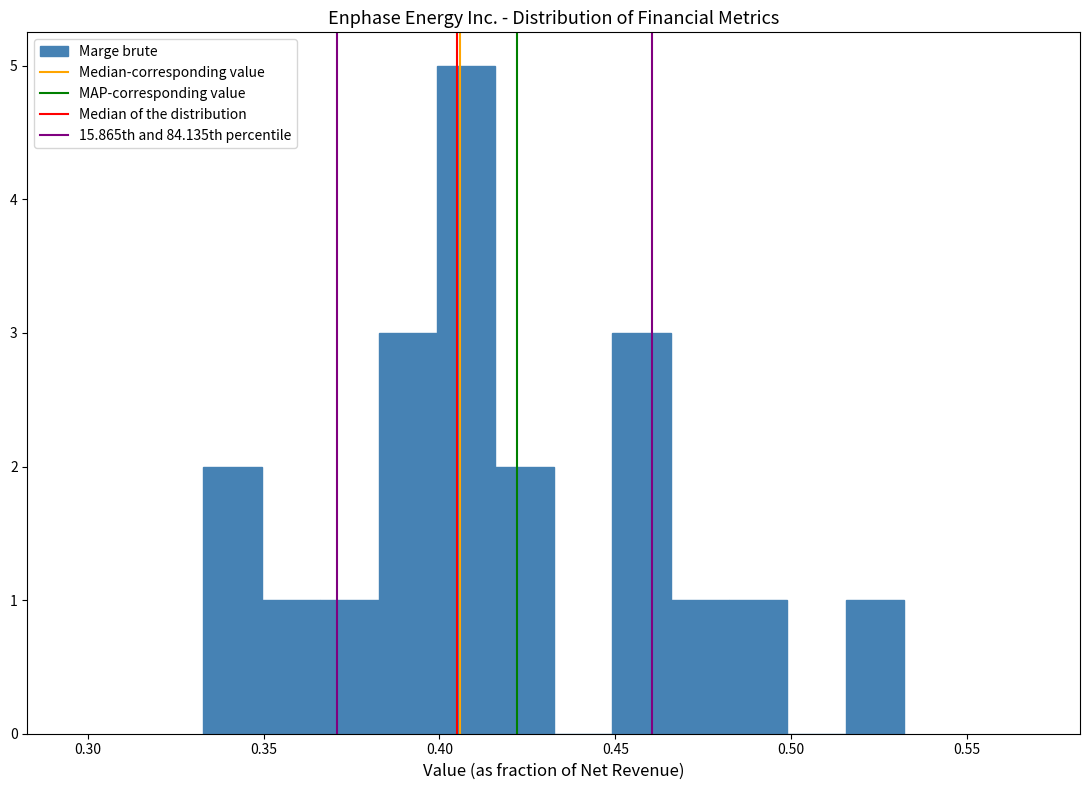

Read against the x-axis, roughly where is the centre of the tallest bar?

0.410